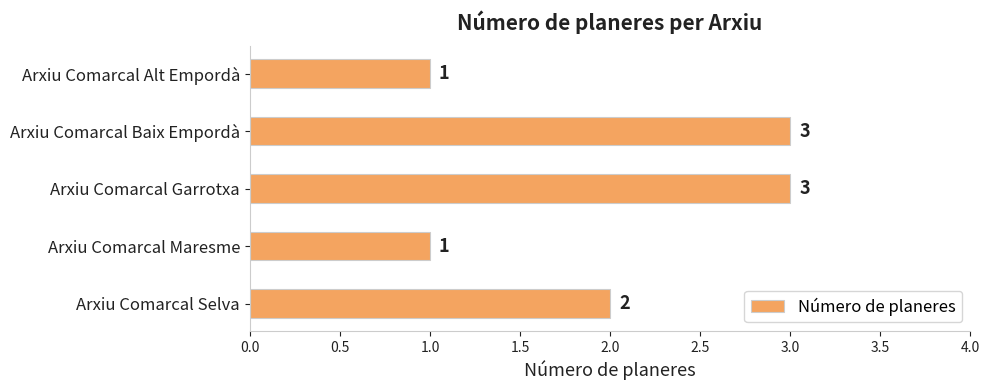

At which label is the value closest to 2?

Arxiu Comarcal Selva